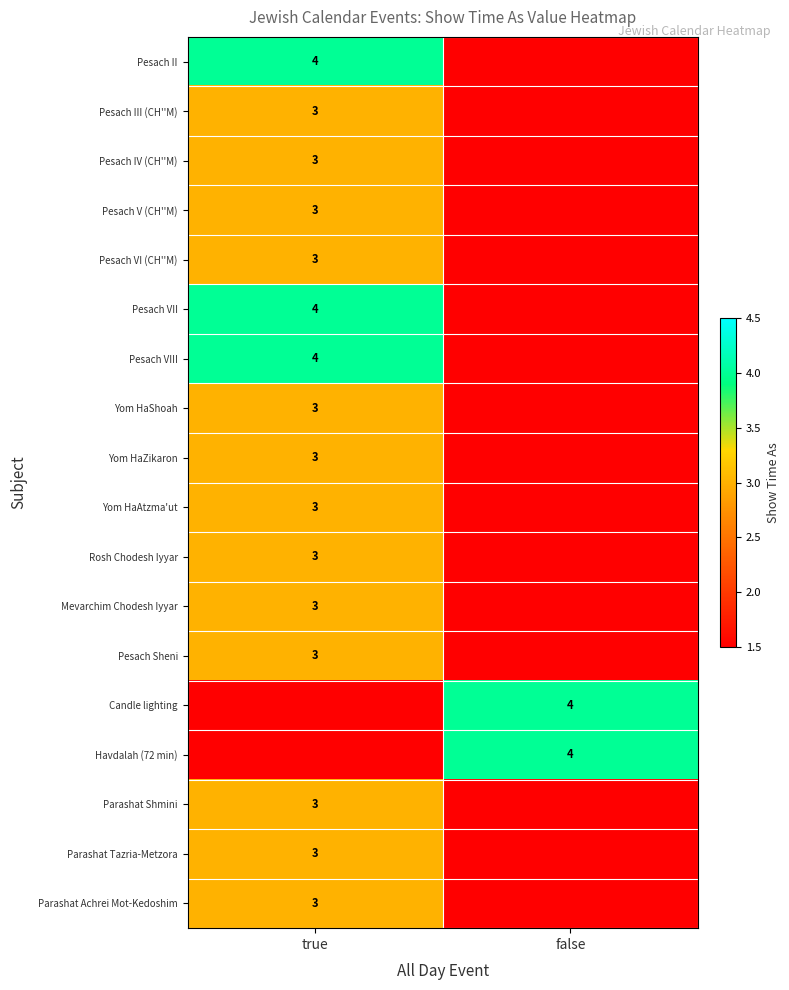

True or false: Havdalah (72 min) has a value of 4.0 at false.

True